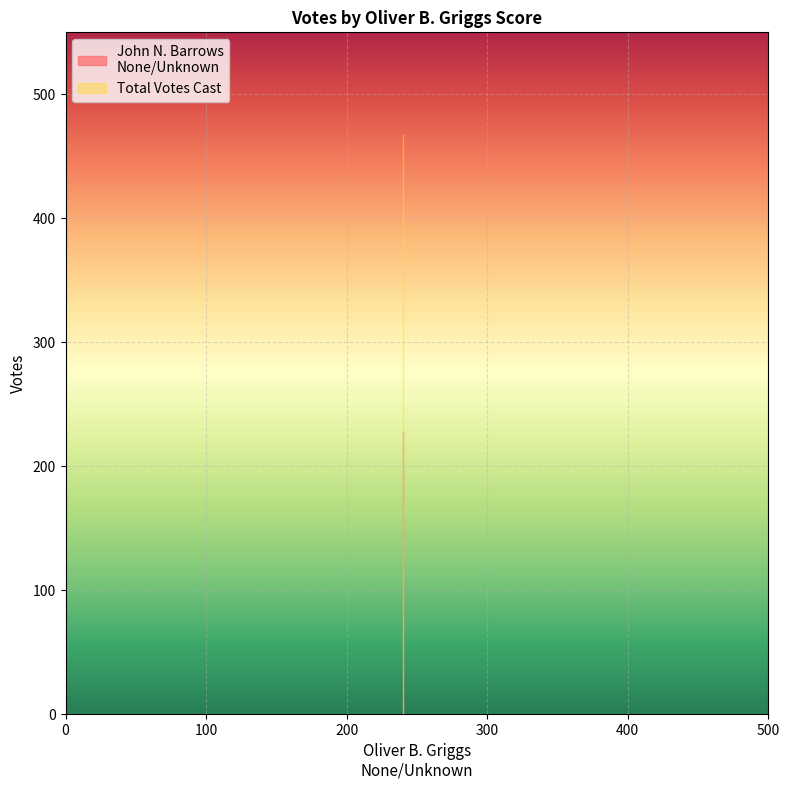

At which category does the chart reach its minimum across all series?

240